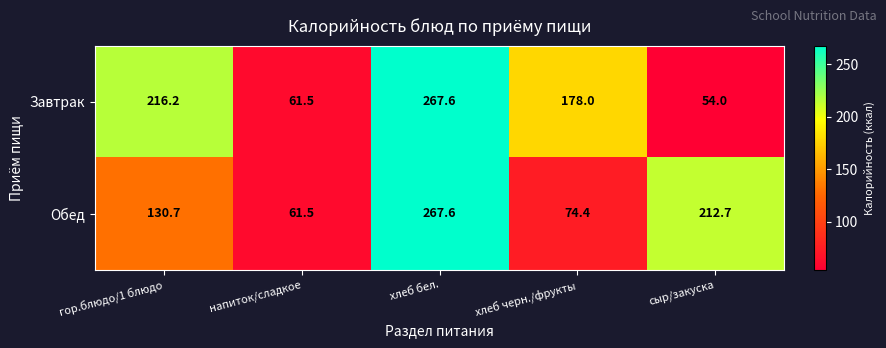

What is the total value across all series at сыр/закуска?

266.7